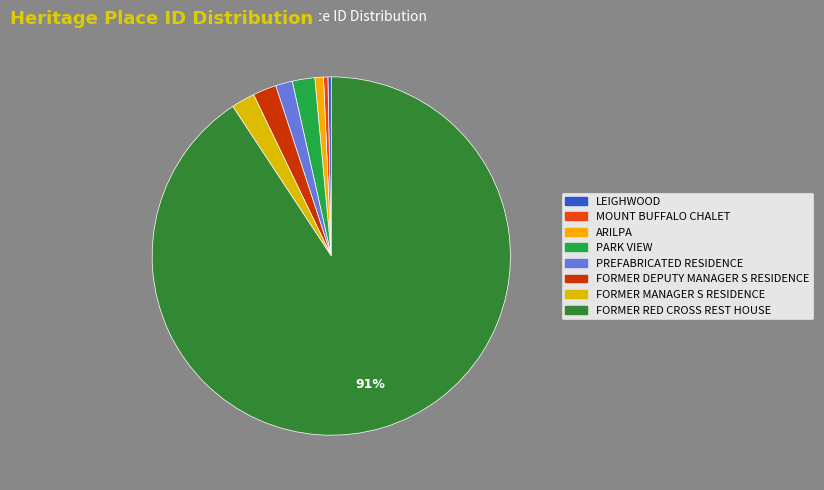

The FORMER RED CROSS REST HOUSE slice represents 81% of the pie. True or false?

False